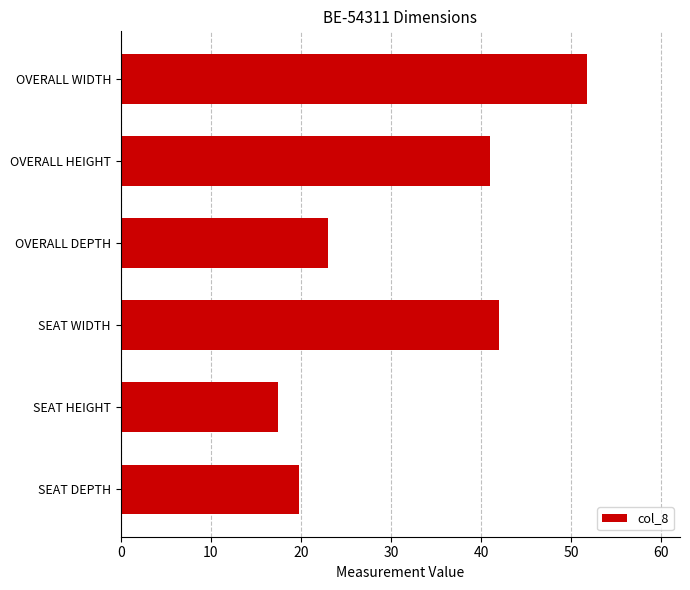

What position from the top is SEAT HEIGHT?

5